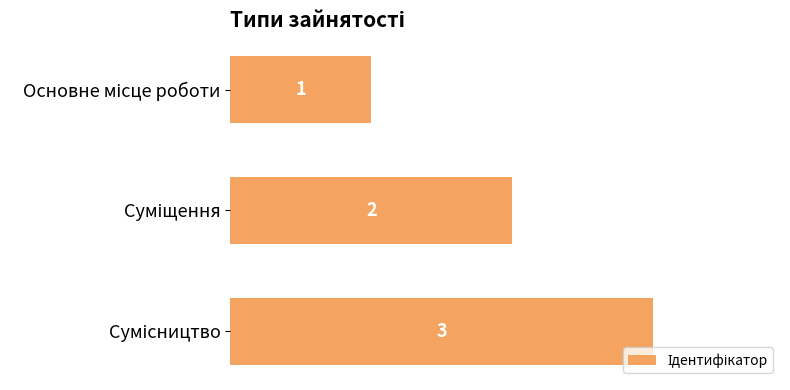

What is the sum of all values?

6